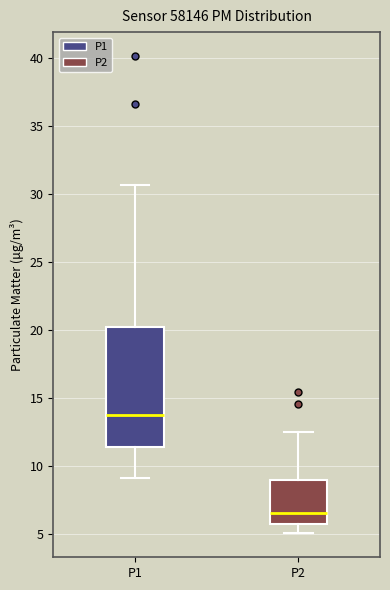

Where does the median line of the box for P1 sit on the y-axis? The values are not printed on the chart, so give them approximately, as read against the axis.

14.0